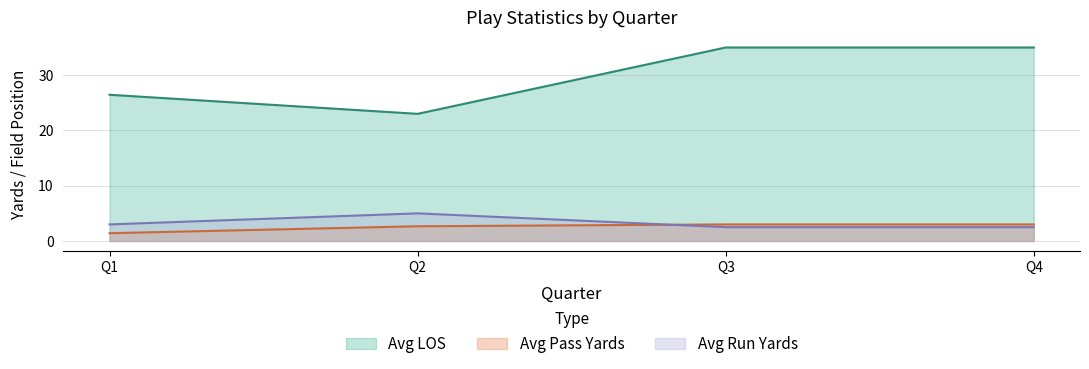

Is it true that Avg Pass Yards equals 3.0 at Q4?

True